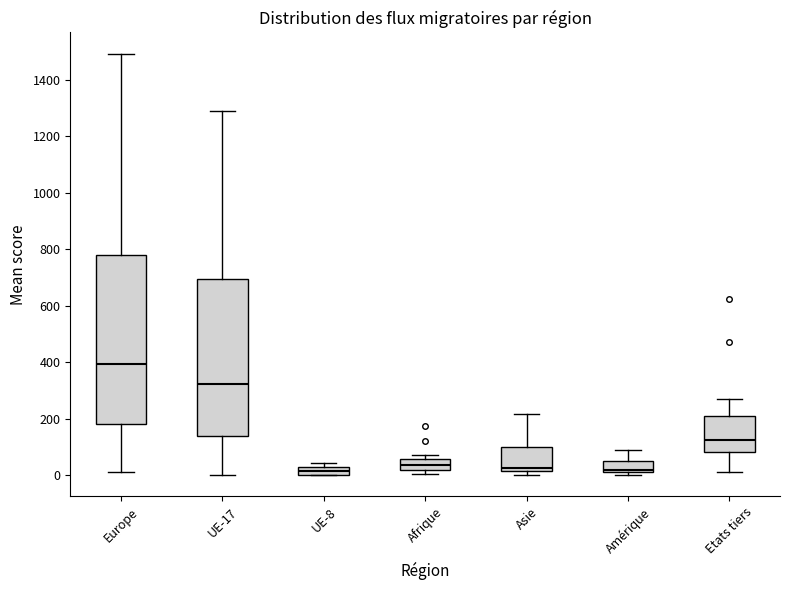

Comparing the boxes themselves (not the whiskers), which one is the tallest?

Europe